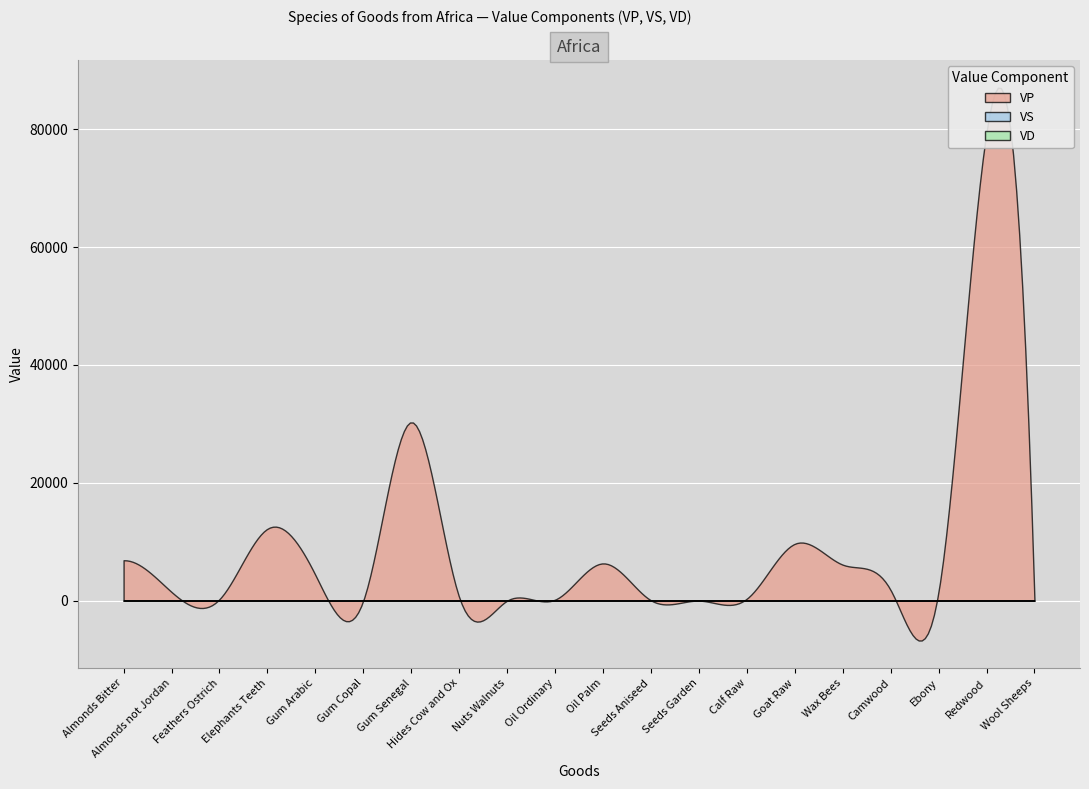

What is the difference between the highest and lowest values at Calf Raw?

325